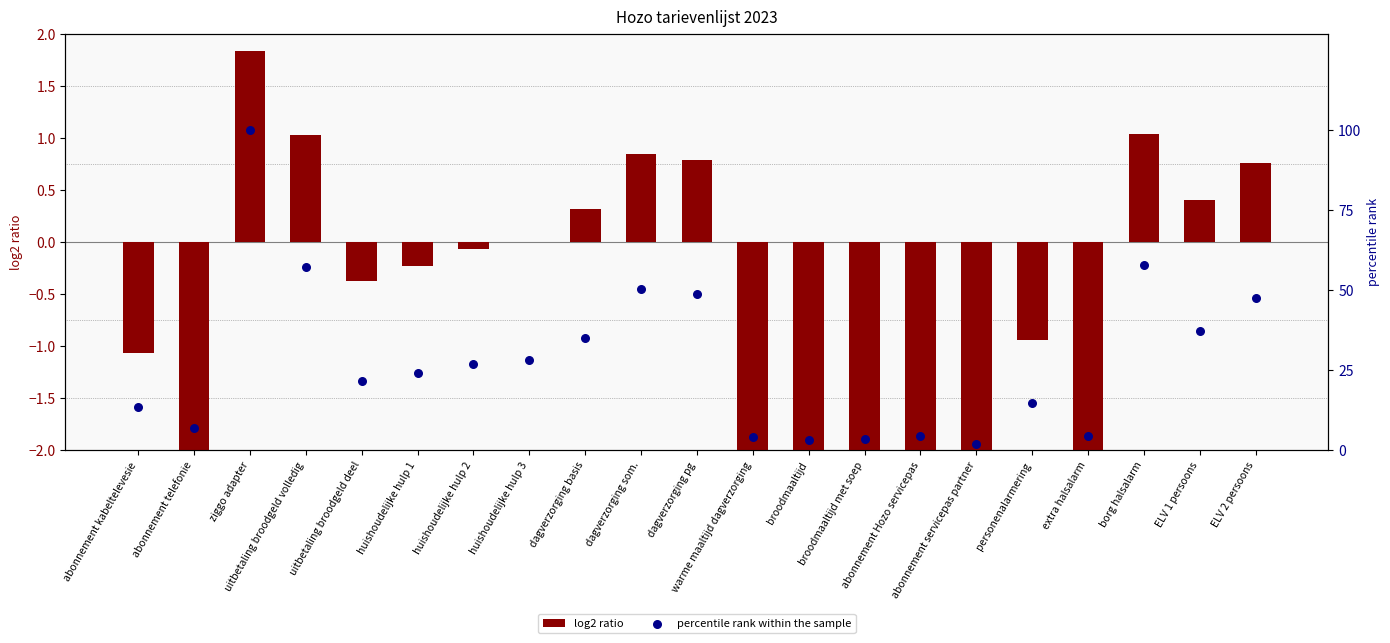

Which series reaches the maximum Y coordinate?

percentile rank within the sample